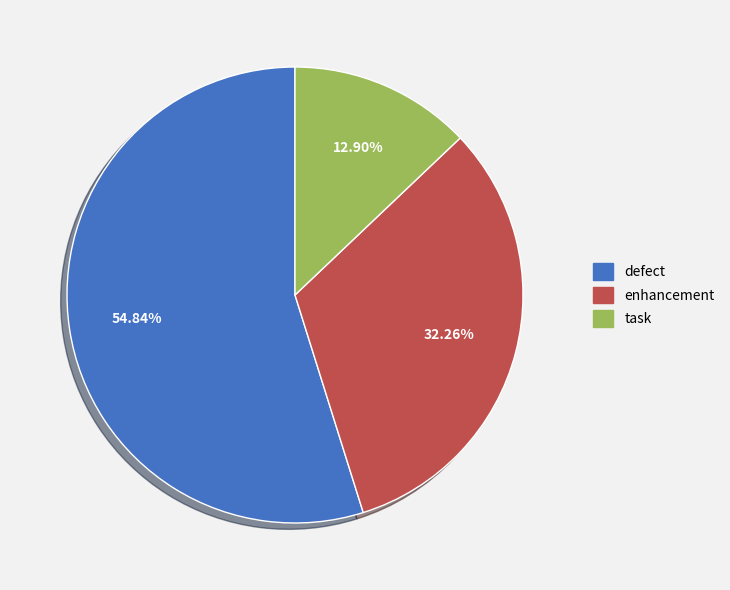

What percentage is the defect slice, to the nearest percent?

55%